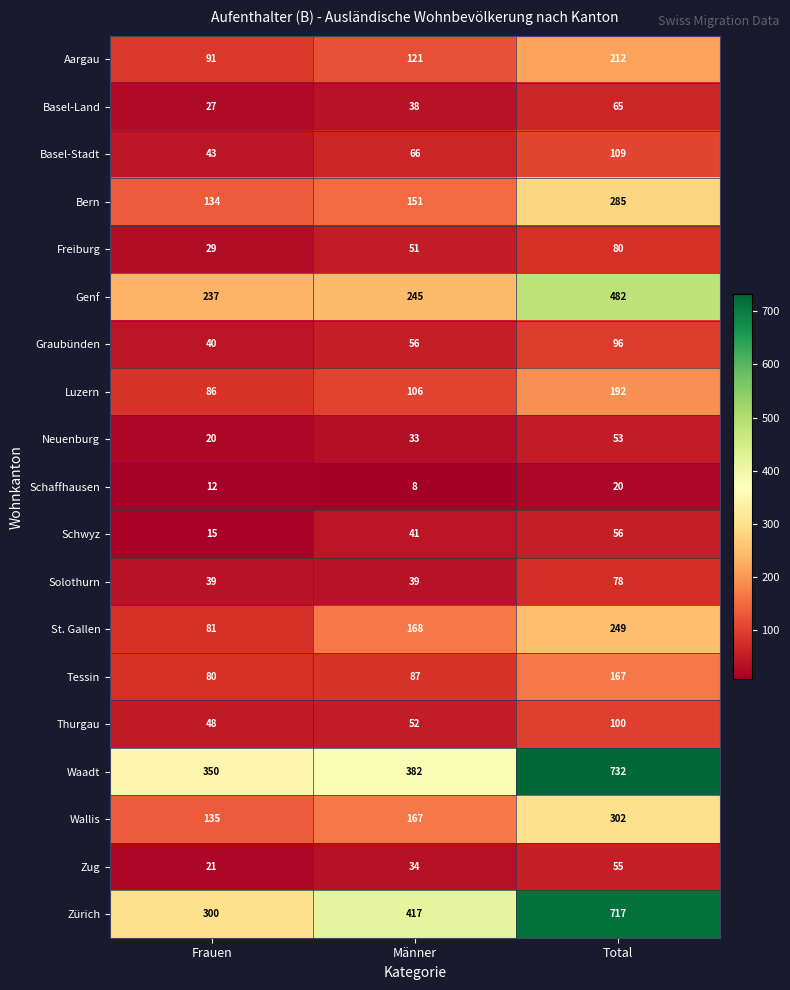

What is the total value across all series at Frauen?

1788